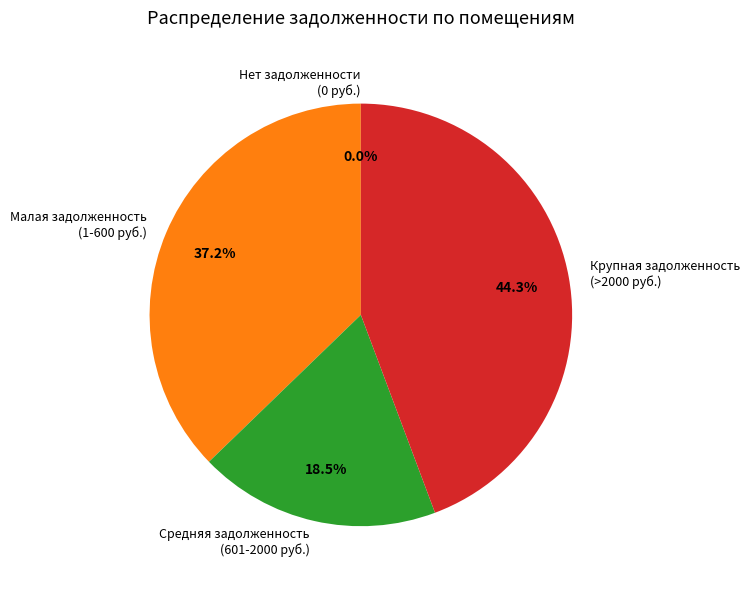

What percentage do Крупная задолженность (>2000 руб.) and Средняя задолженность (601-2000 руб.) together represent?

62.8%